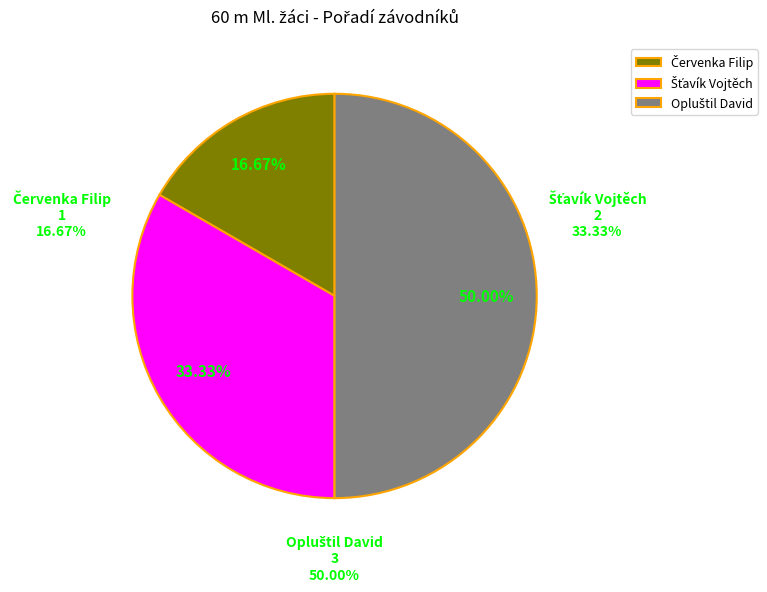

What is the change in value from Šťavík Vojtěch to Opluštil David?

+1